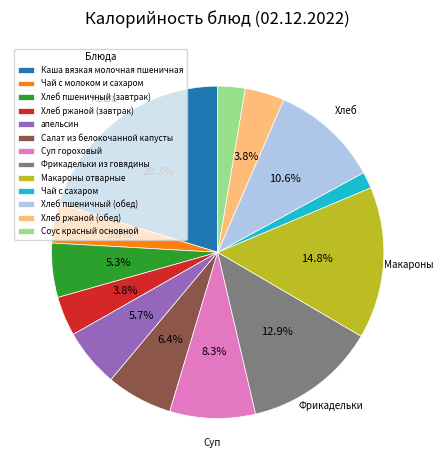

How many segments does this pie chart have?

13